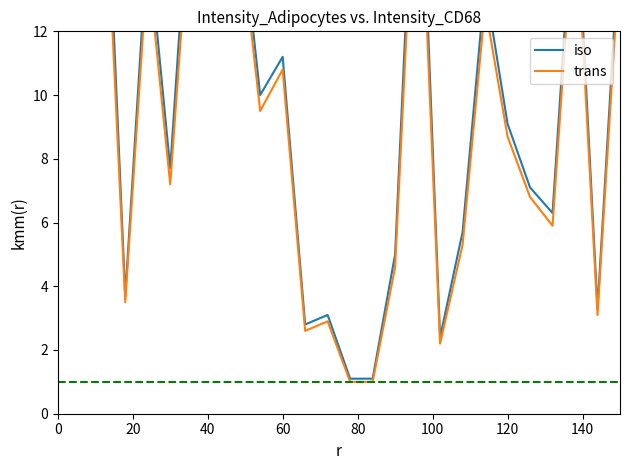

What is the greatest value displayed?

27.6